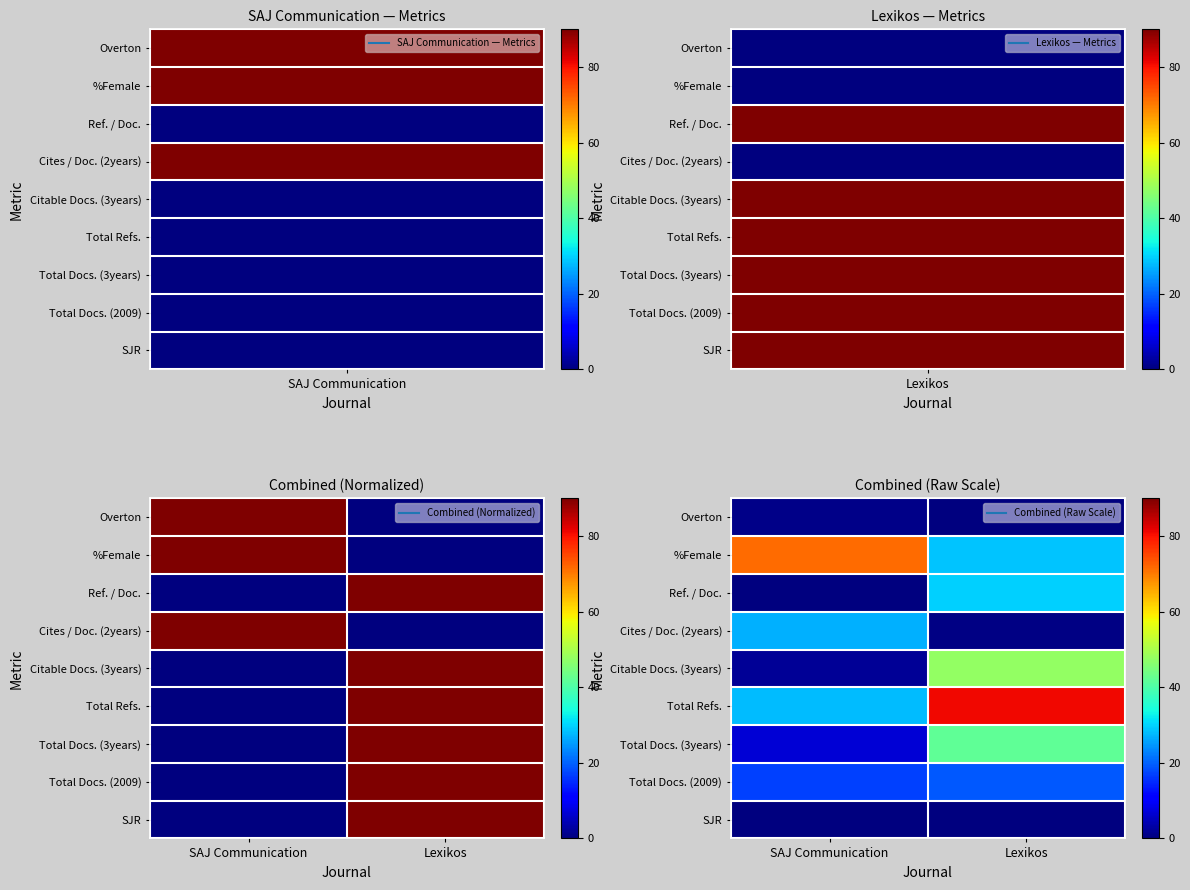

Where is Citable Docs. (3years) nearest to the value 24?

SAJ Communication